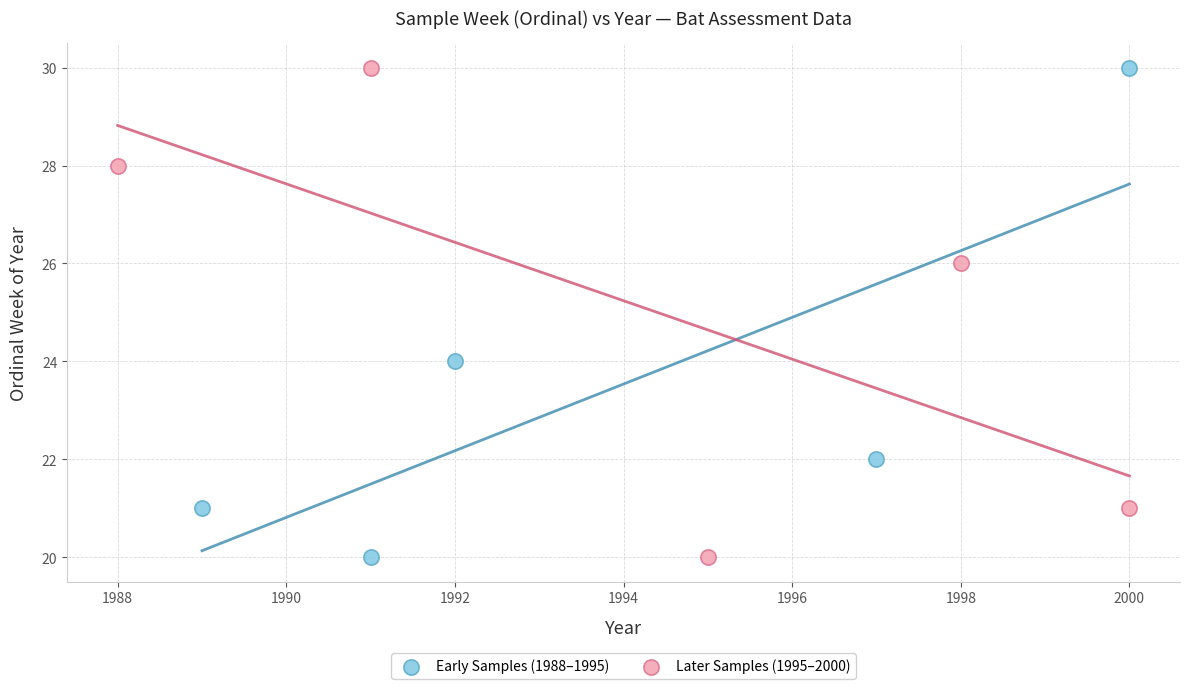

What are all the series names shown in the legend?

Early Samples (1988–1995), Later Samples (1995–2000)